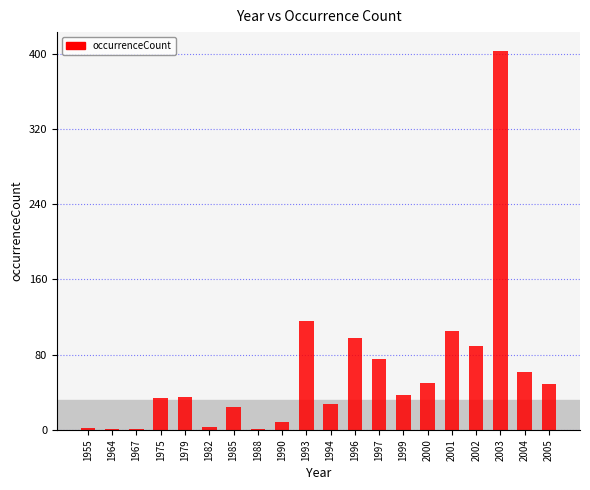

What is the difference between the values at 2004 and 1955?

60